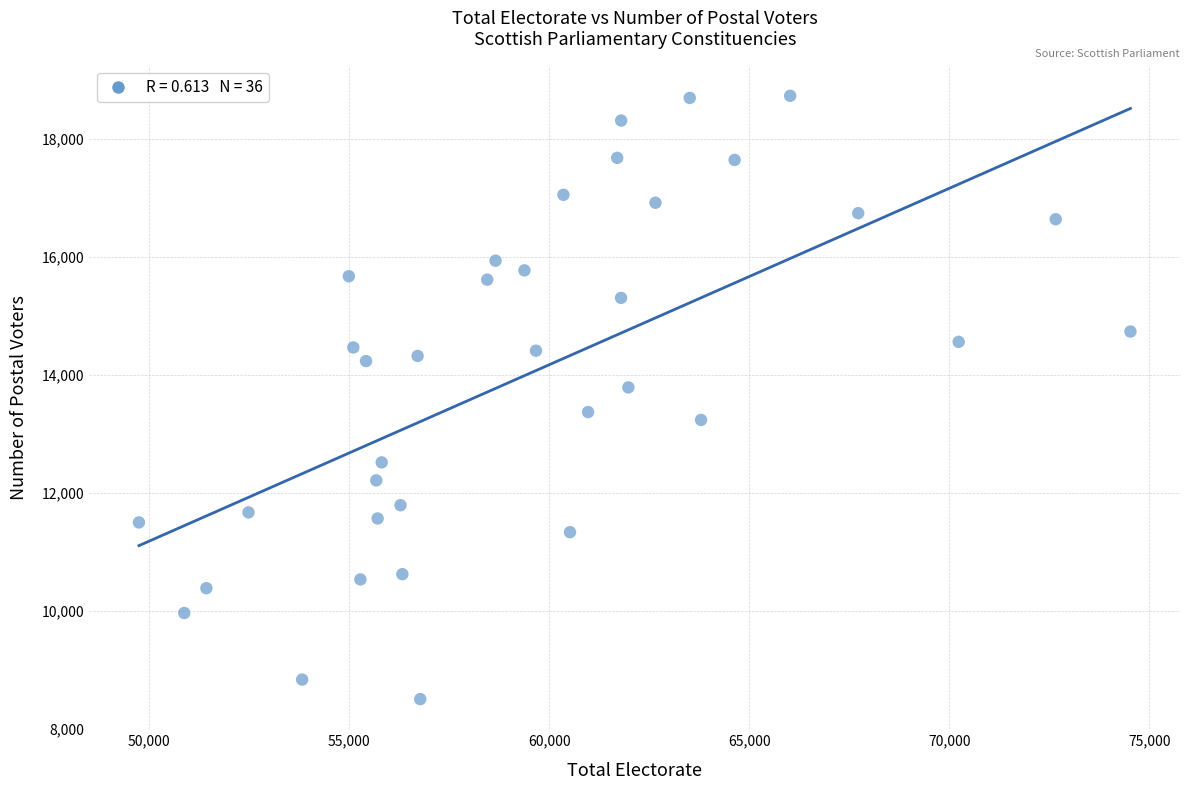

What is the range of X values (max minus min)?

24777